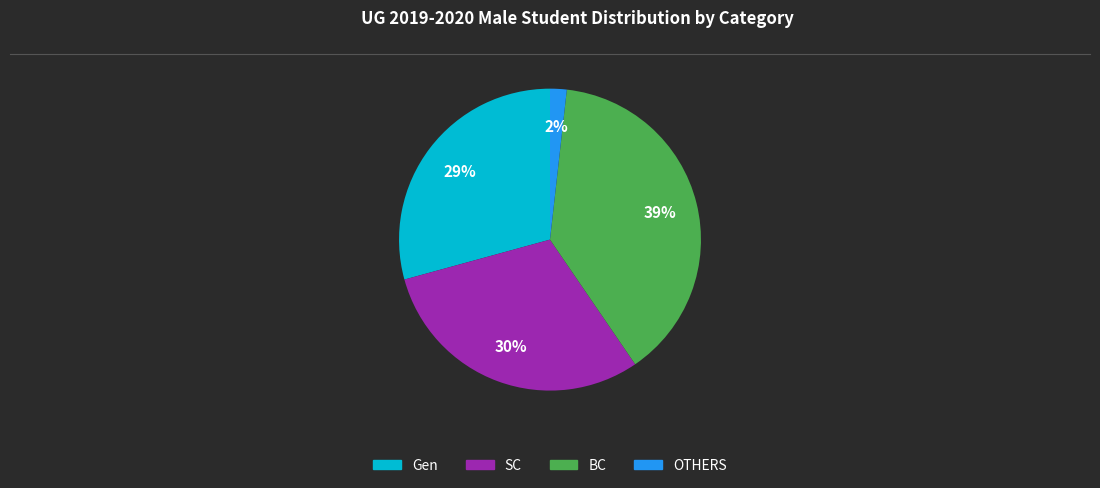

Is the sum of OTHERS and SC greater than half?

No